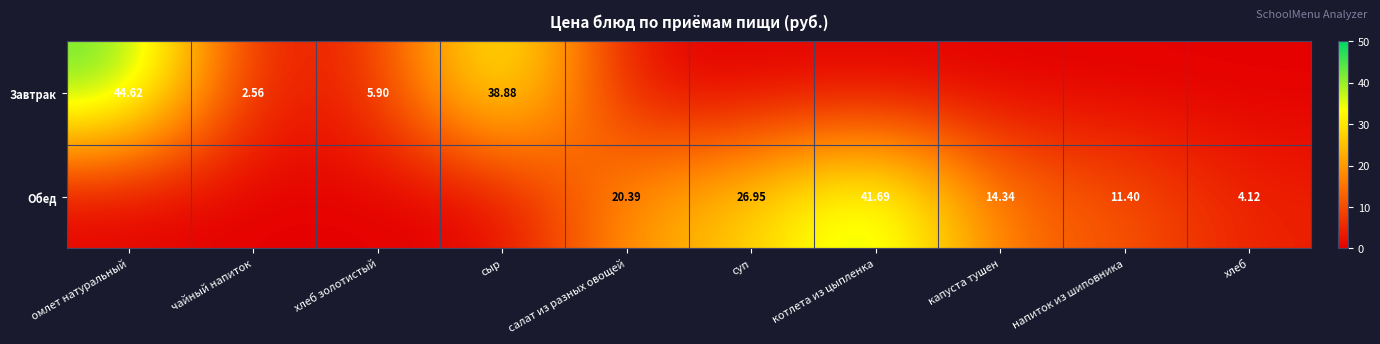

Which series has the largest total across all categories?

Обед